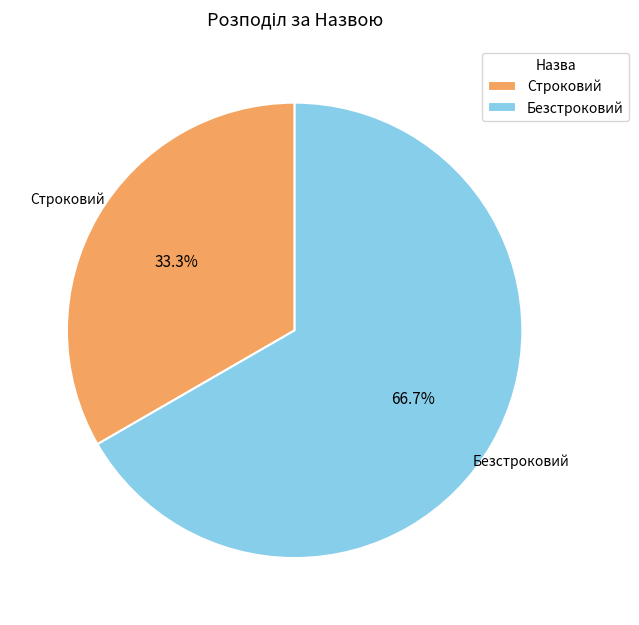

To the nearest percent, what is the combined percentage of Строковий and Безстроковий?

100%